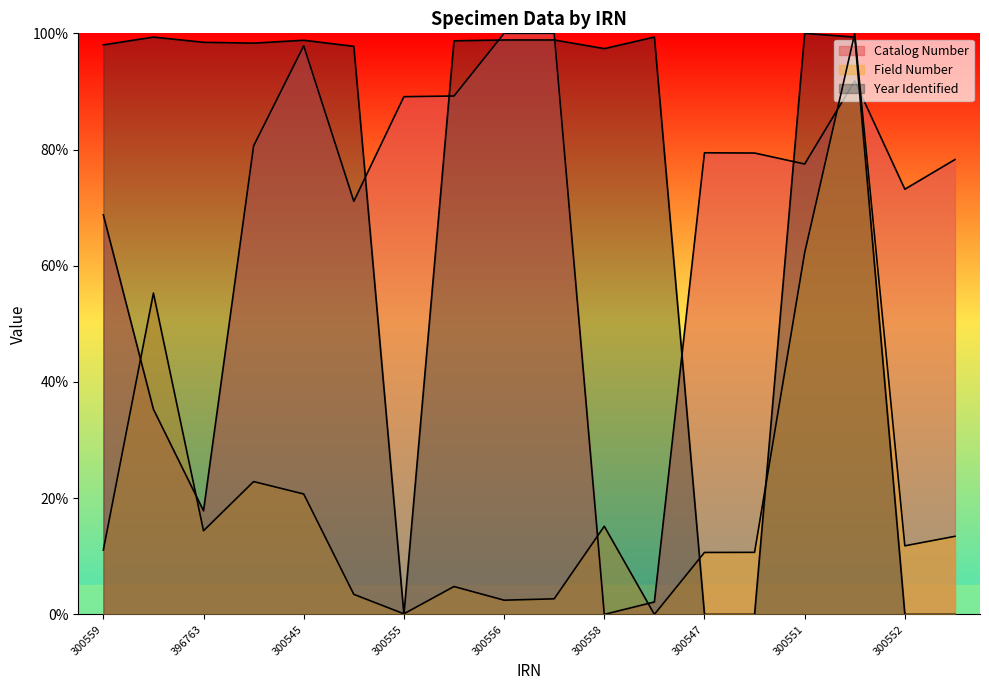

In Year Identified, how many points are higher than both neighbors (excluding endpoints)?

4